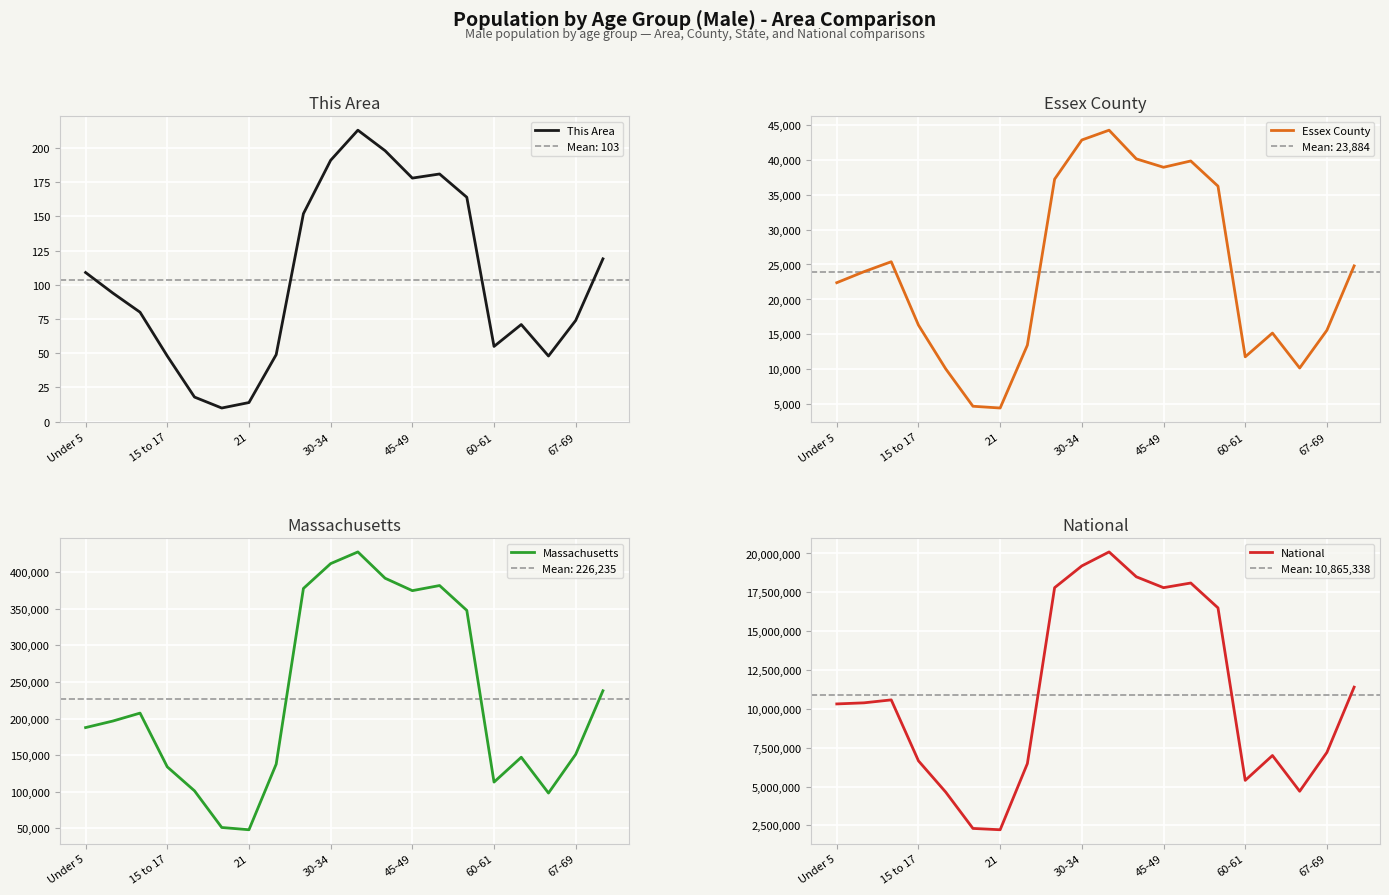

How many lines are shown in the chart?

4